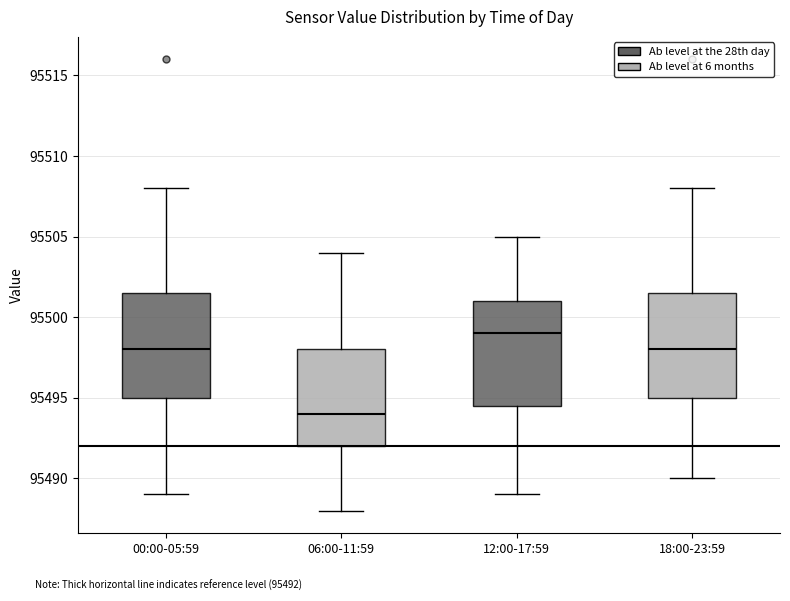

Reading left to right, transcribe this box plot: for each box, give where its median line is, the range the box spans, and where its two whiskers end, as read against the y-axis. The values are not printed on the chart, so give them approximately, as read against the axis.

00:00-05:59: median 95498.0, box 95495.0 to 95501.5, whiskers 95489.0 to 95508.0
06:00-11:59: median 95494.0, box 95492.0 to 95498.0, whiskers 95488.0 to 95504.0
12:00-17:59: median 95499.0, box 95494.5 to 95501.0, whiskers 95489.0 to 95505.0
18:00-23:59: median 95498.0, box 95495.0 to 95501.5, whiskers 95490.0 to 95508.0